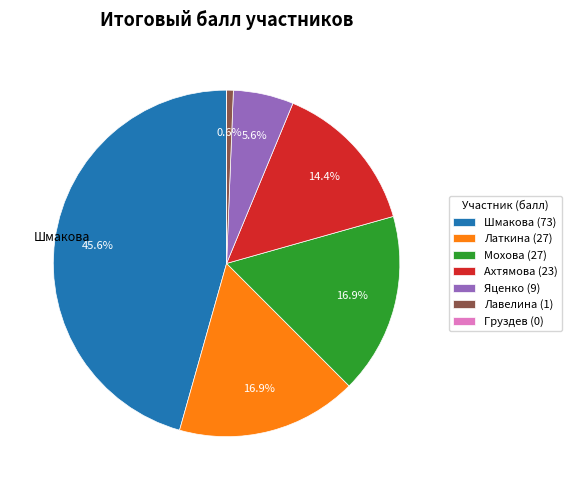

To the nearest percent, what is the average slice percentage?

14%